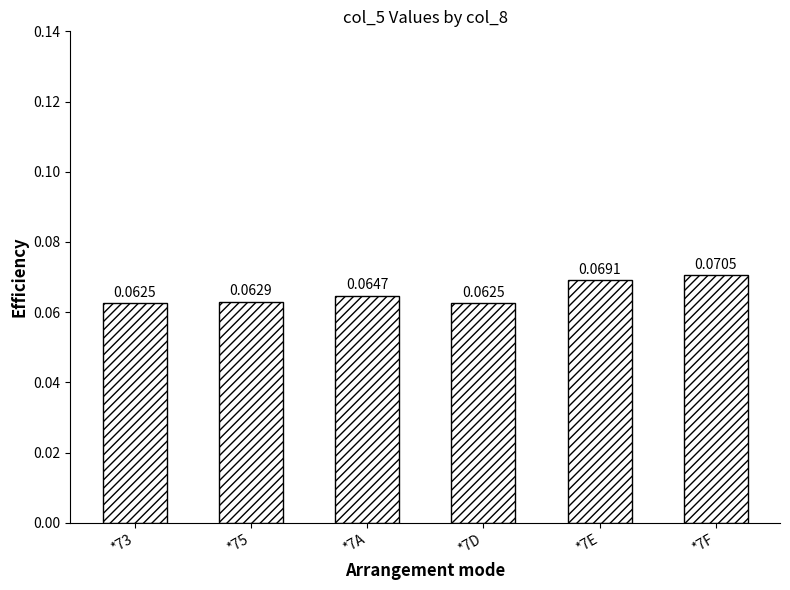

What is the sum of all values?

0.4